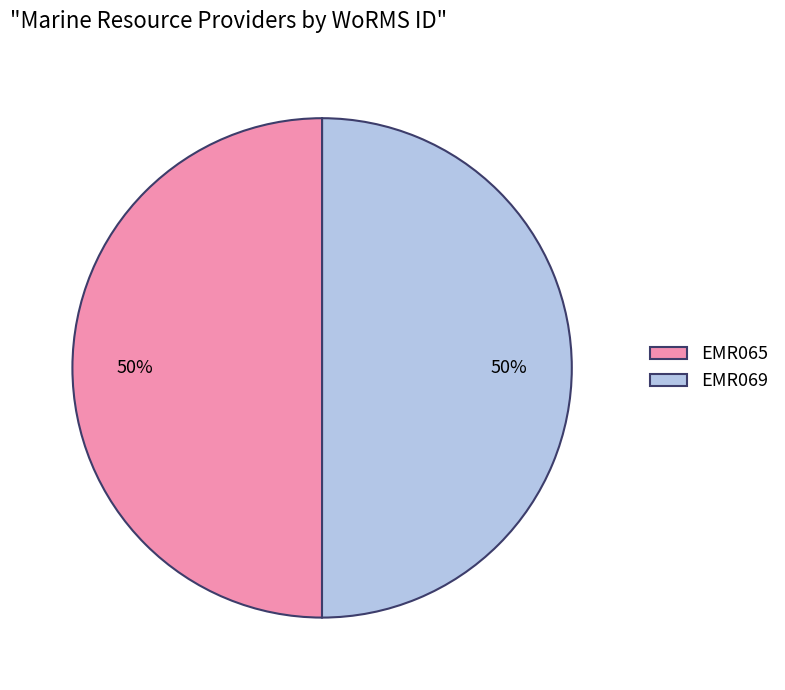

To the nearest percent, what percentage of the pie is EMR069?

50%